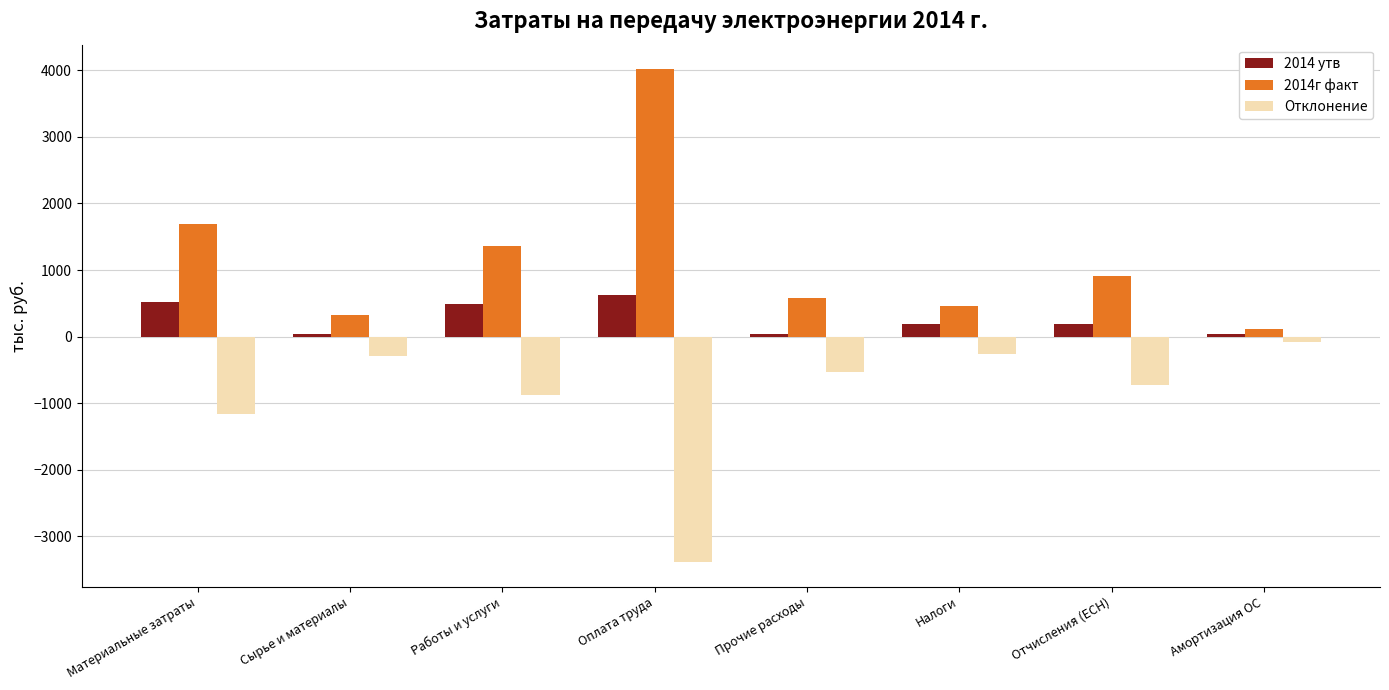

Rank the series at Отчисления (ЕСН) from highest to lowest value.

2014г факт, 2014 утв, Отклонение